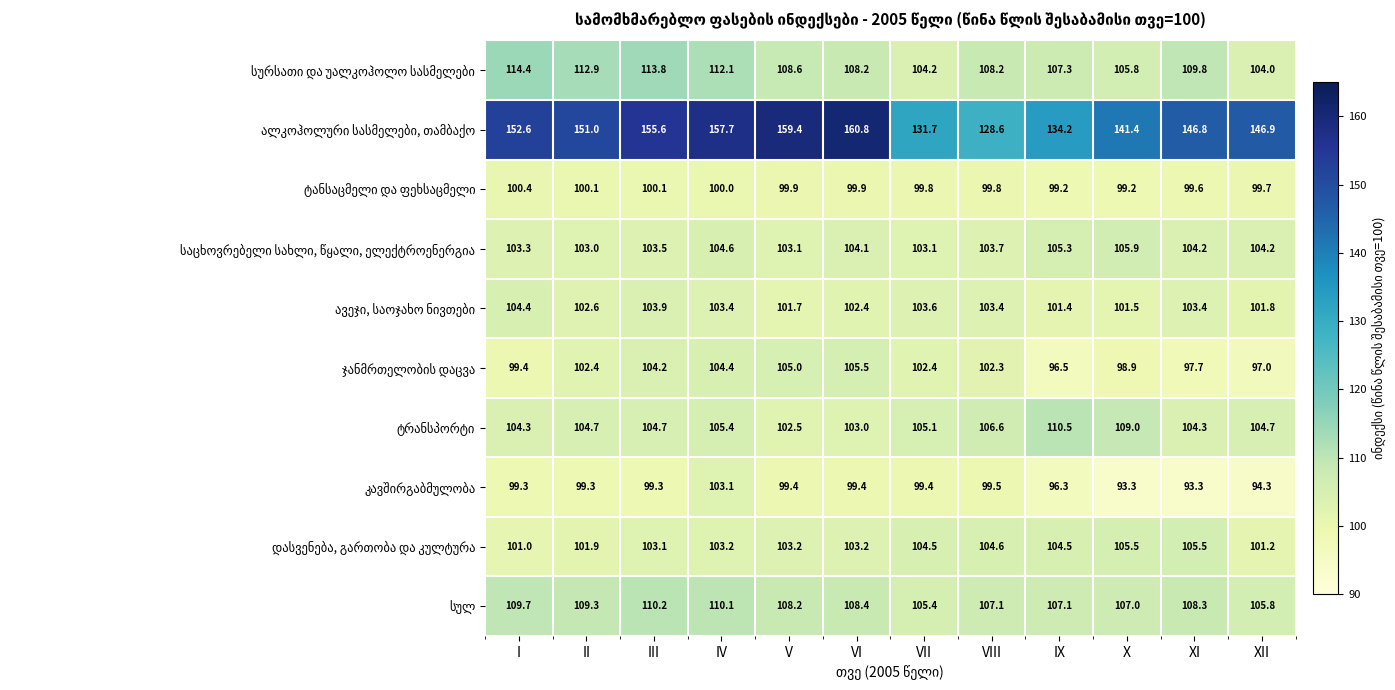

What is the total value across all series at IV?

1104.0